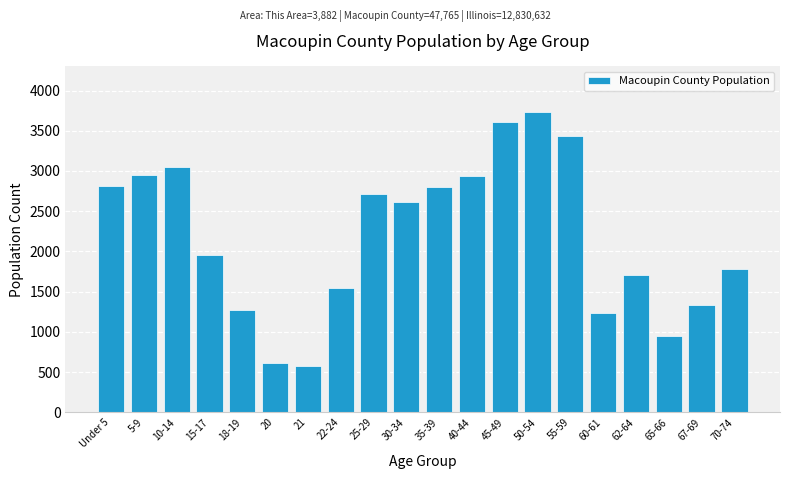

Which category has the highest value across all series?

50-54